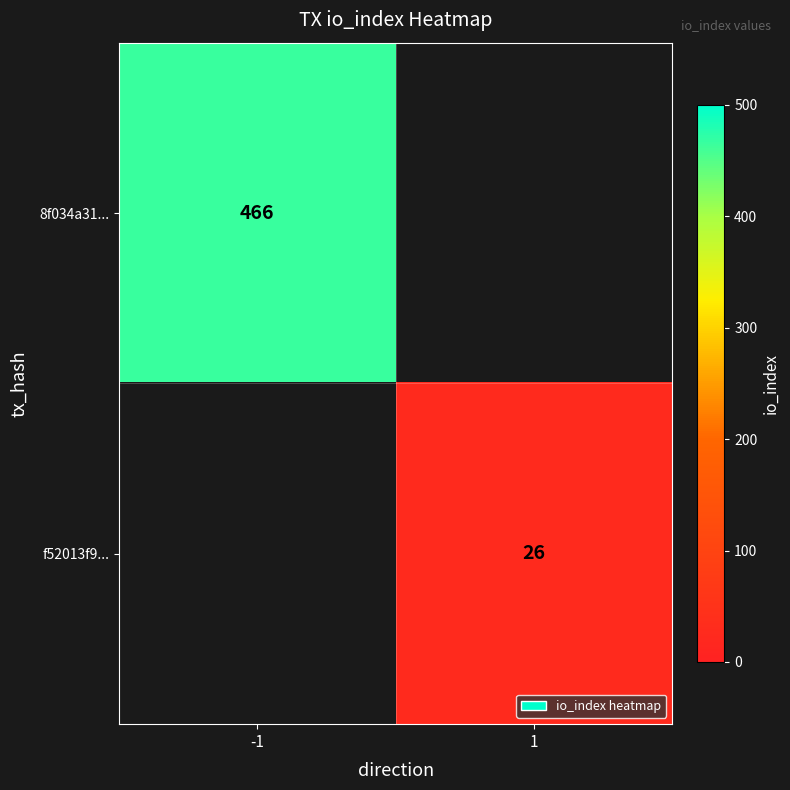

Is the value of f52013f9... at 1 greater than the value of 8f034a31... at -1?

No